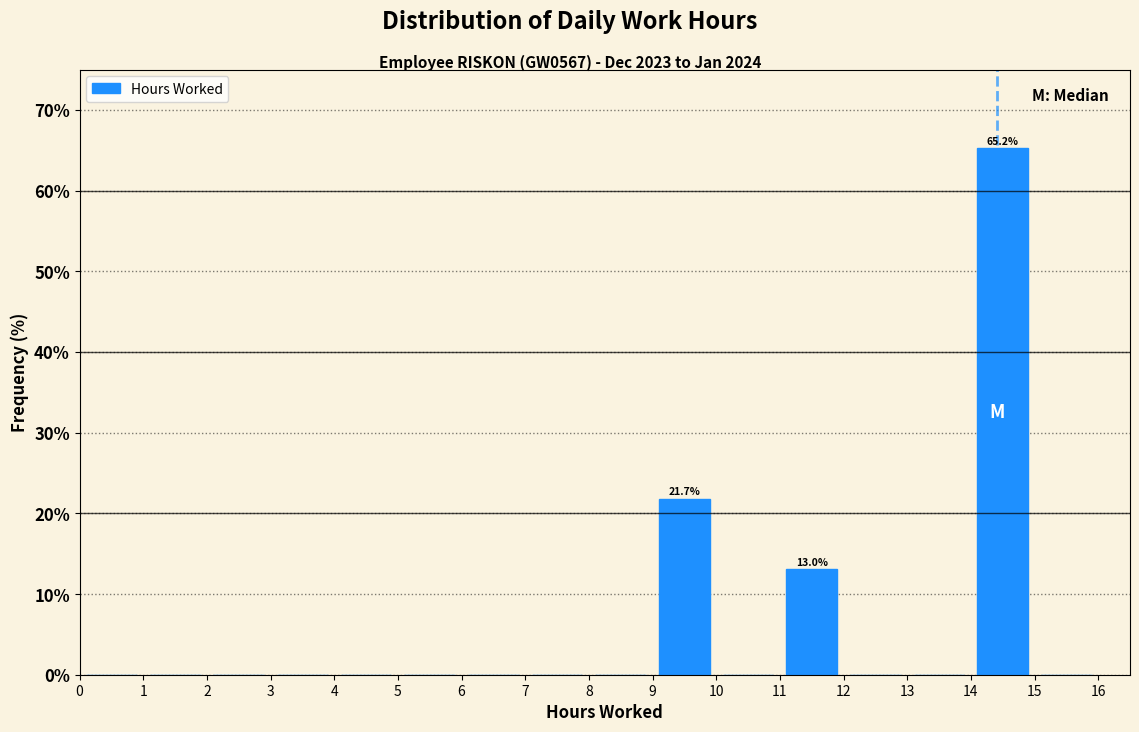

Which range on the x-axis has the tallest bar?

14 to 15